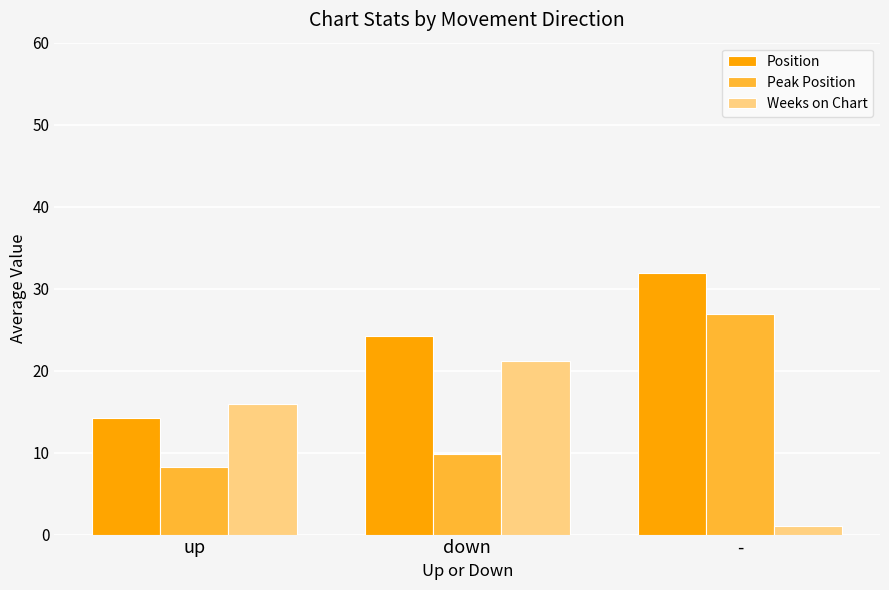

How many bars are there in each group?

3